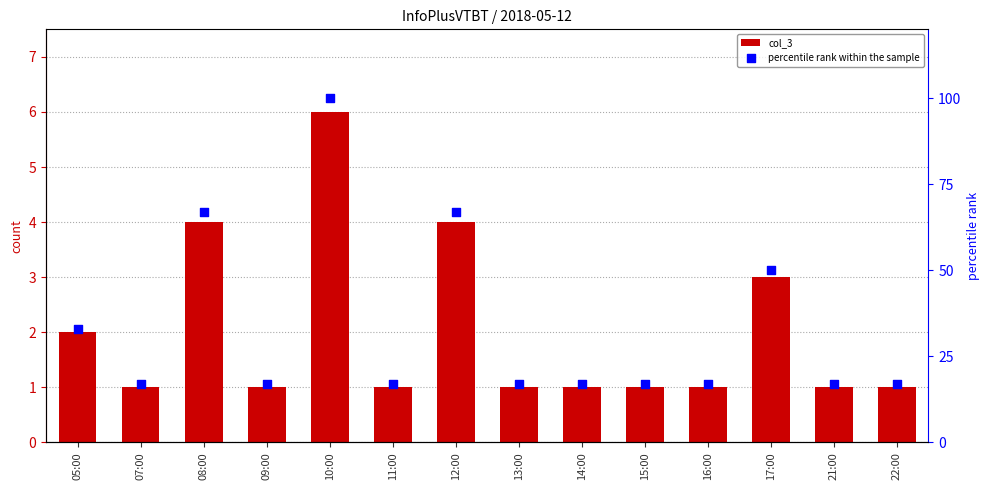

At how many categories does at least one series exceed 75?

1